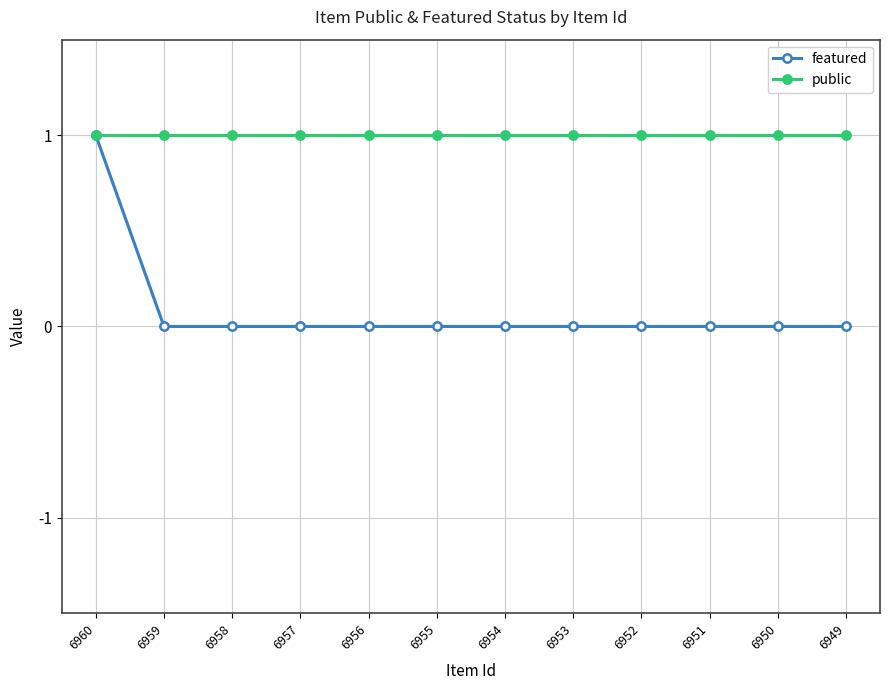

Between 6960 and 6955, which series saw the biggest shift?

featured